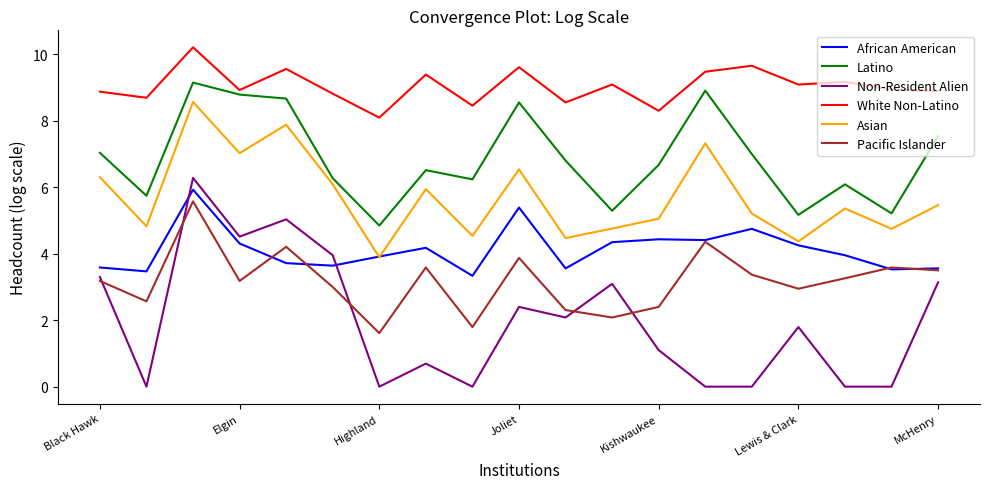

Which series has the widest spread of values?

Non-Resident Alien